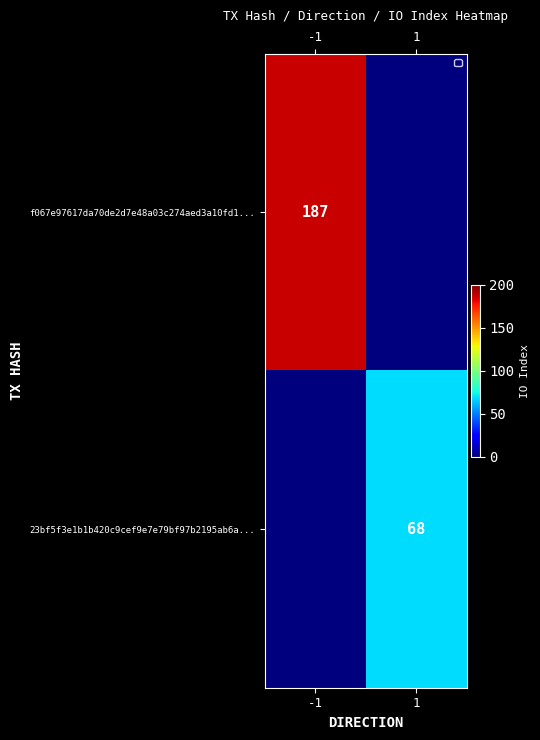

True or false: f067e97617da70de2d7e48a03c274aed3a10fd1... has a value of 246 at -1.

False